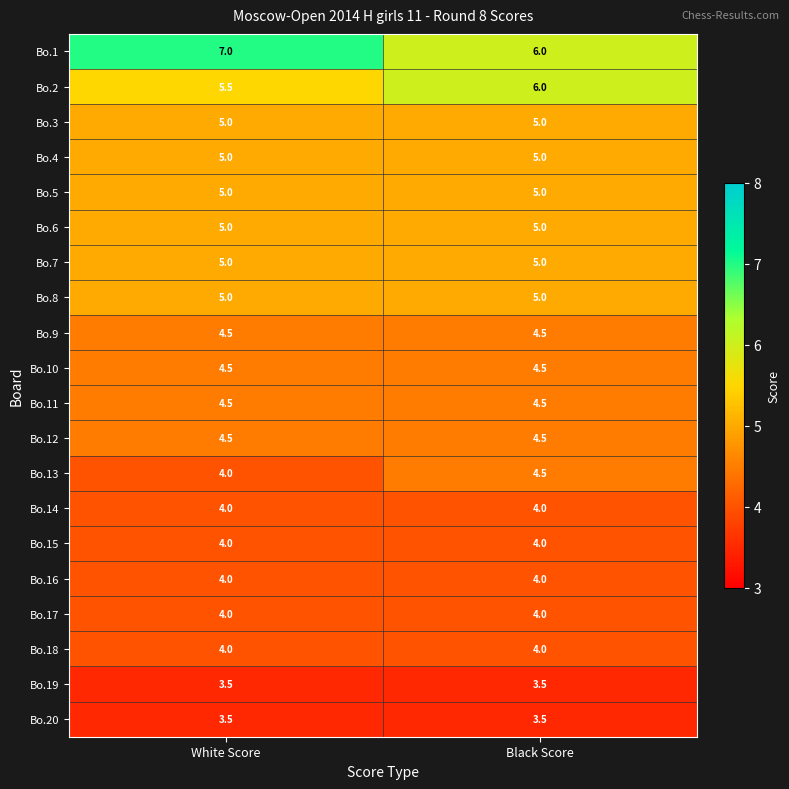

Is it true that Bo.17 equals 2.6 at Black Score?

False